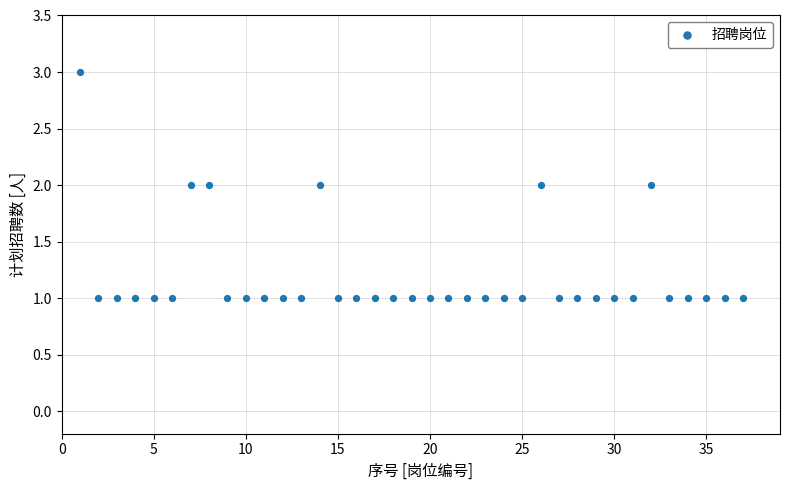

What is the range of X values (max minus min)?

36